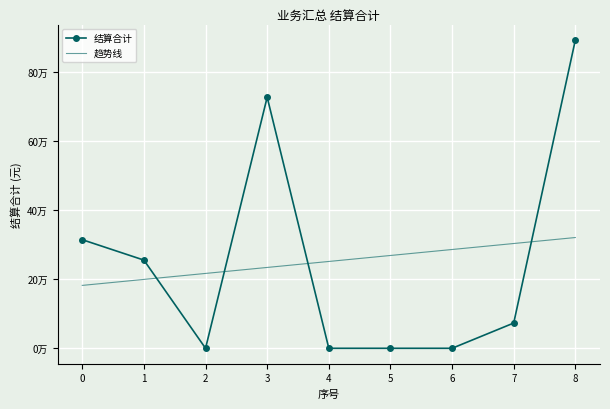

What is the highest value of the 趋势线 series?

320583.0